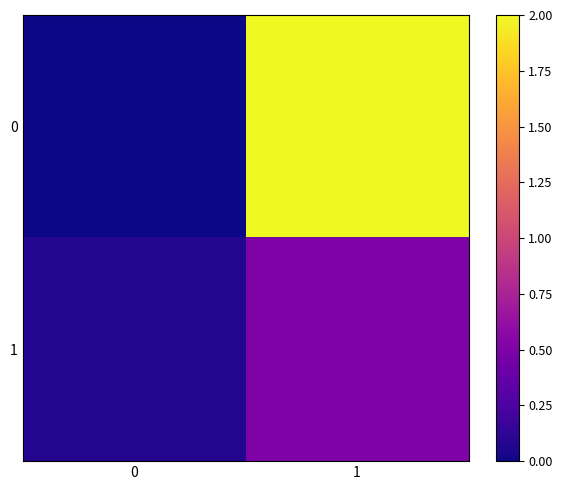

Rank the series by their average value, from highest to lowest.

0, 1